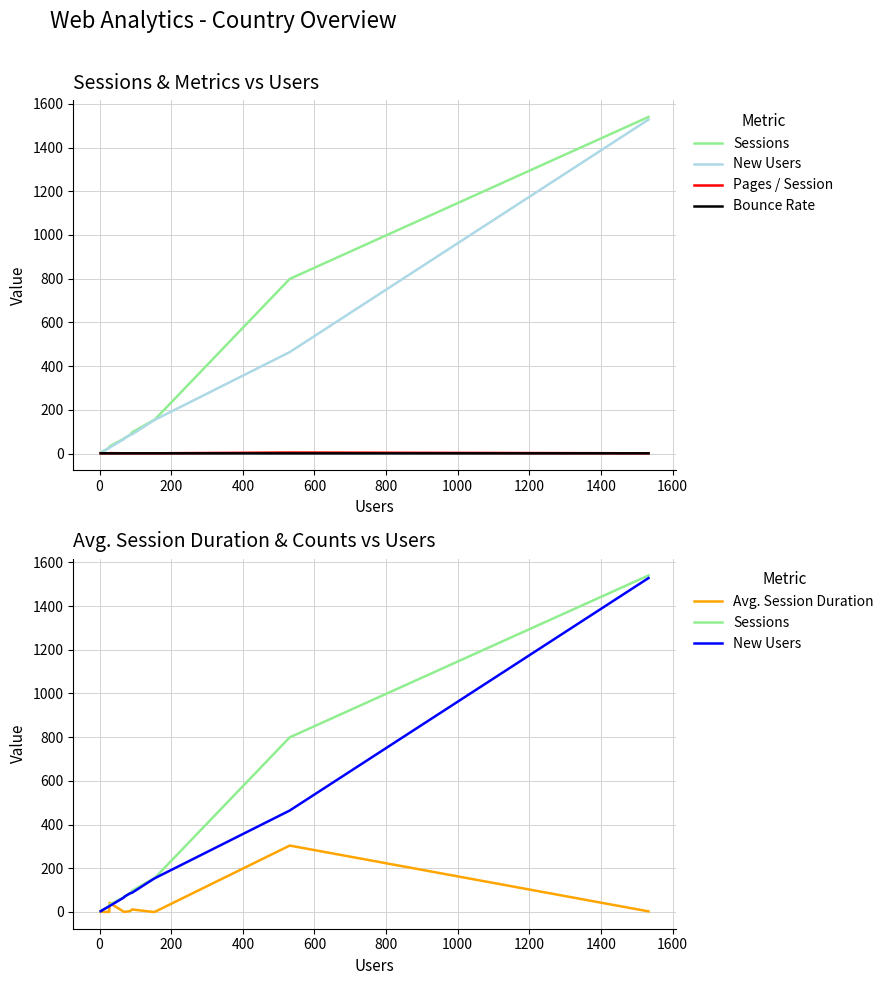

How many lines are shown in the chart?

5